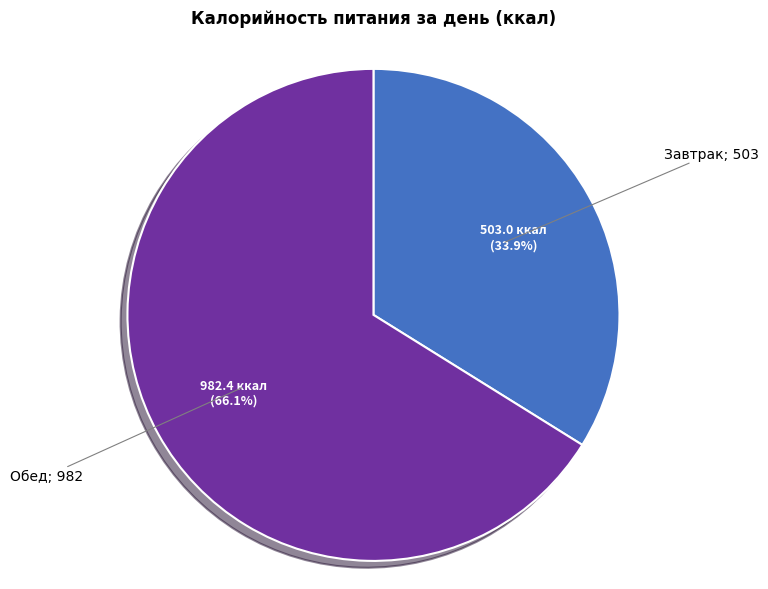

How many segments does this pie chart have?

2